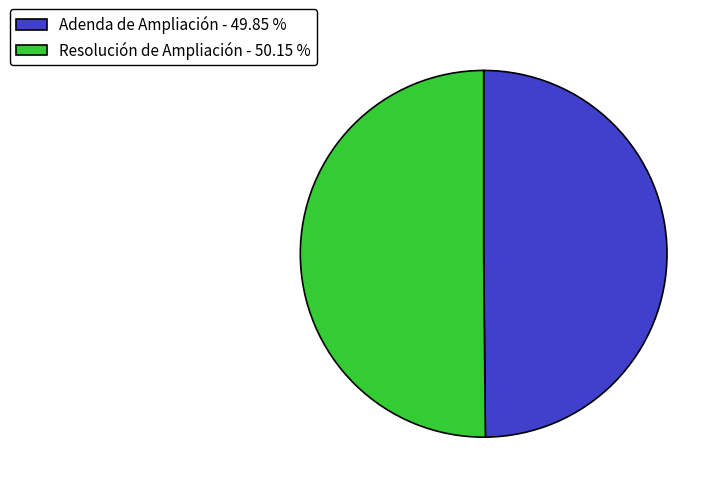

What is the ratio of the value at Resolución de Ampliación - 50.15 % to the value at Adenda de Ampliación - 49.85 %?

1.0